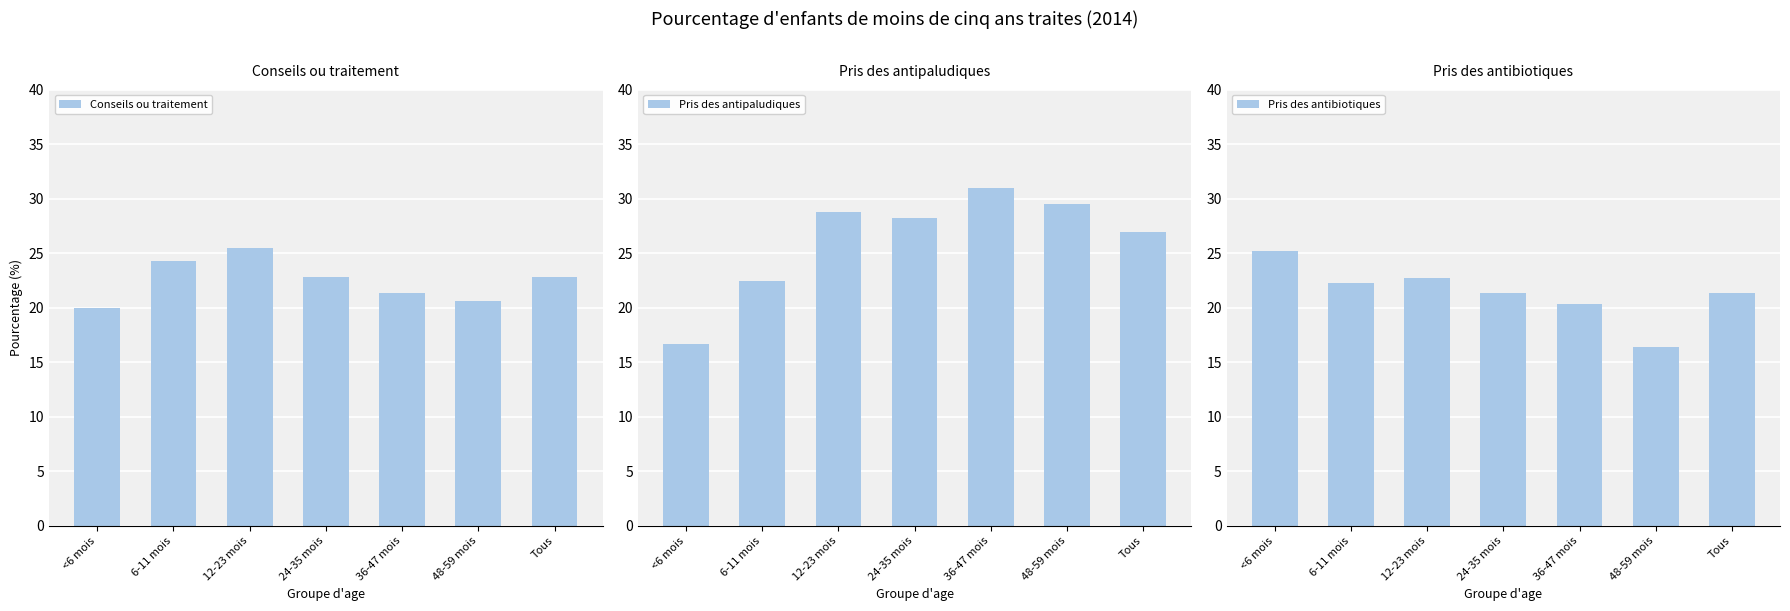

Which category has the highest value across all series?

36-47 mois